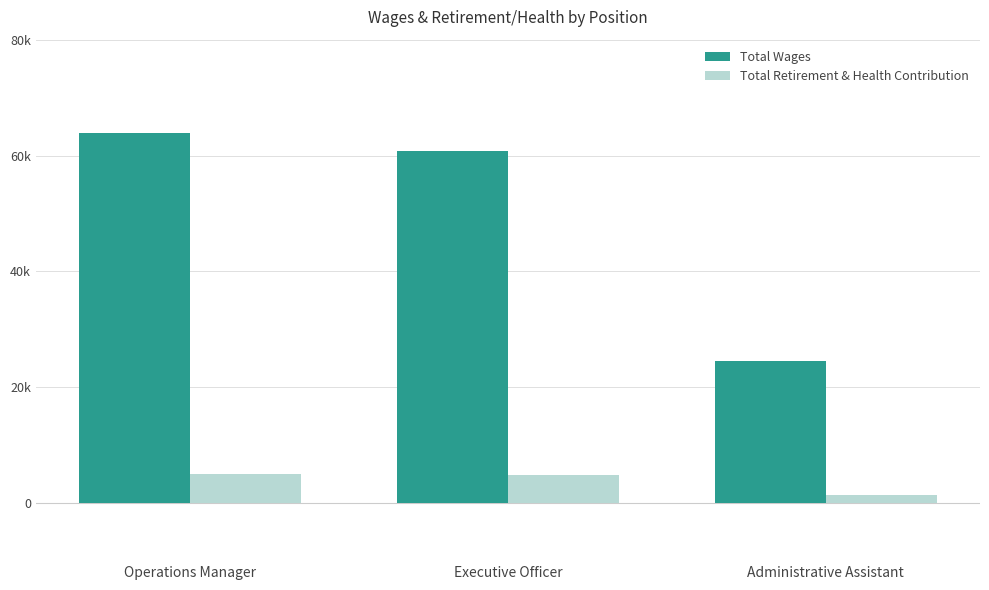

At how many categories does at least one series exceed 22438?

3